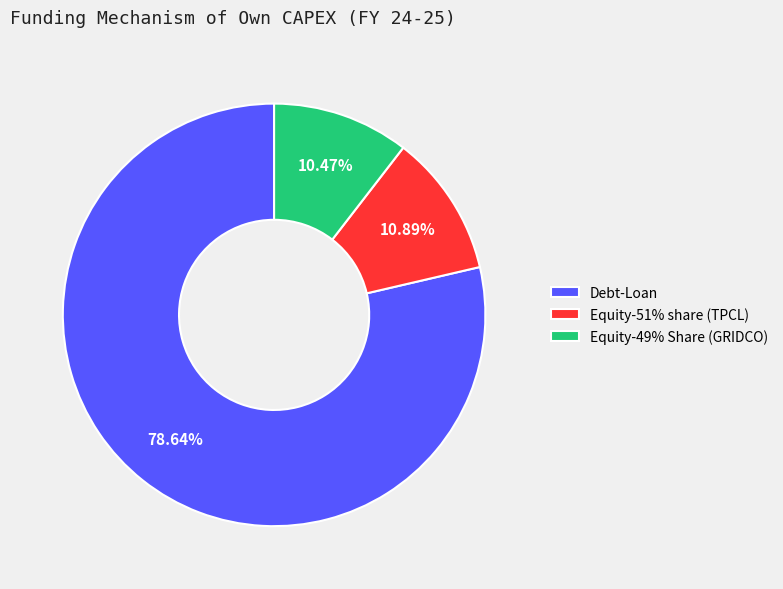

True or false: Debt-Loan accounts for 74% of the total.

False